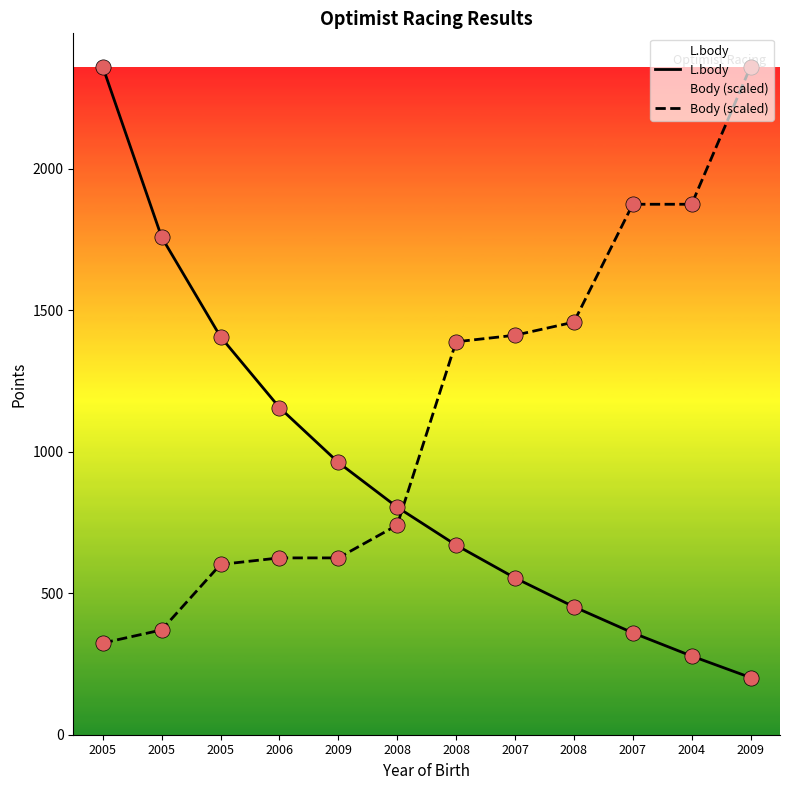

What are all the series names shown in the legend?

L.body, Body (scaled)